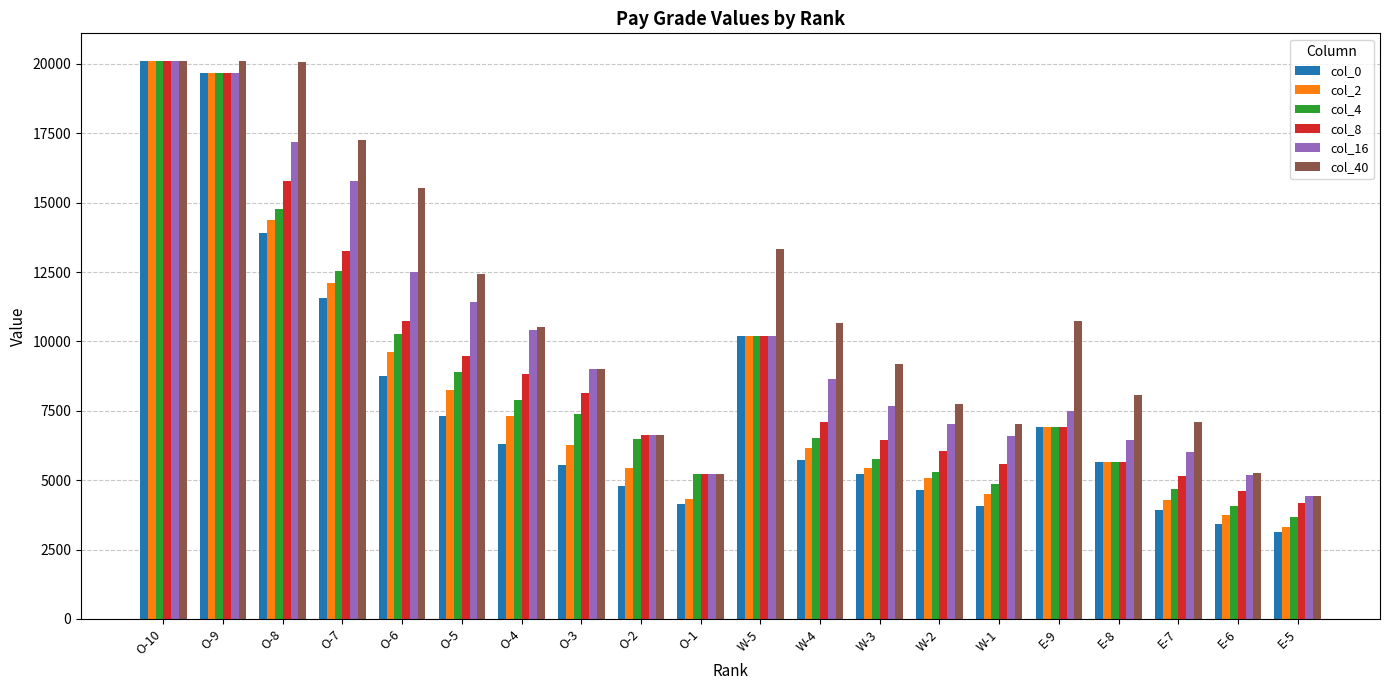

How many bars are there in total?

120